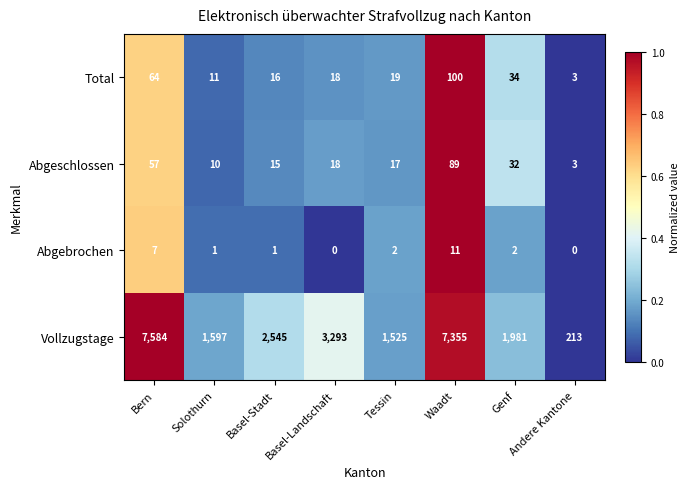

What is the total value across all series at Solothurn?

1619